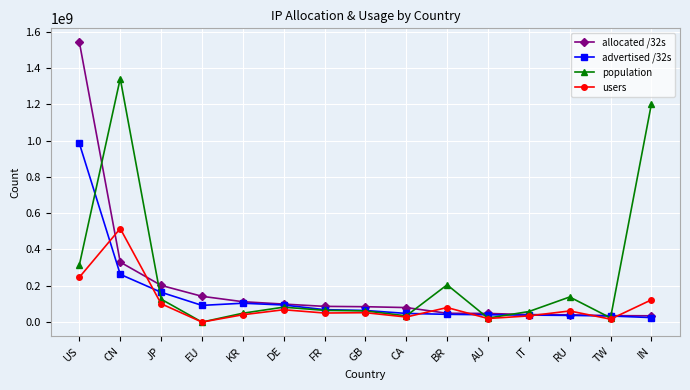

Which series changed the most between JP and TW?

allocated /32s